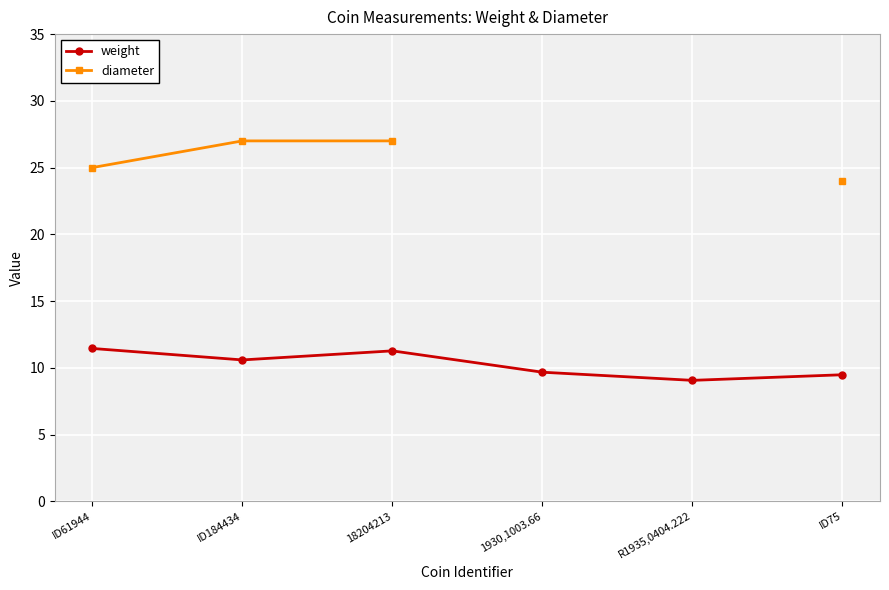

Is it true that weight equals 10.6 at ID184434?

True